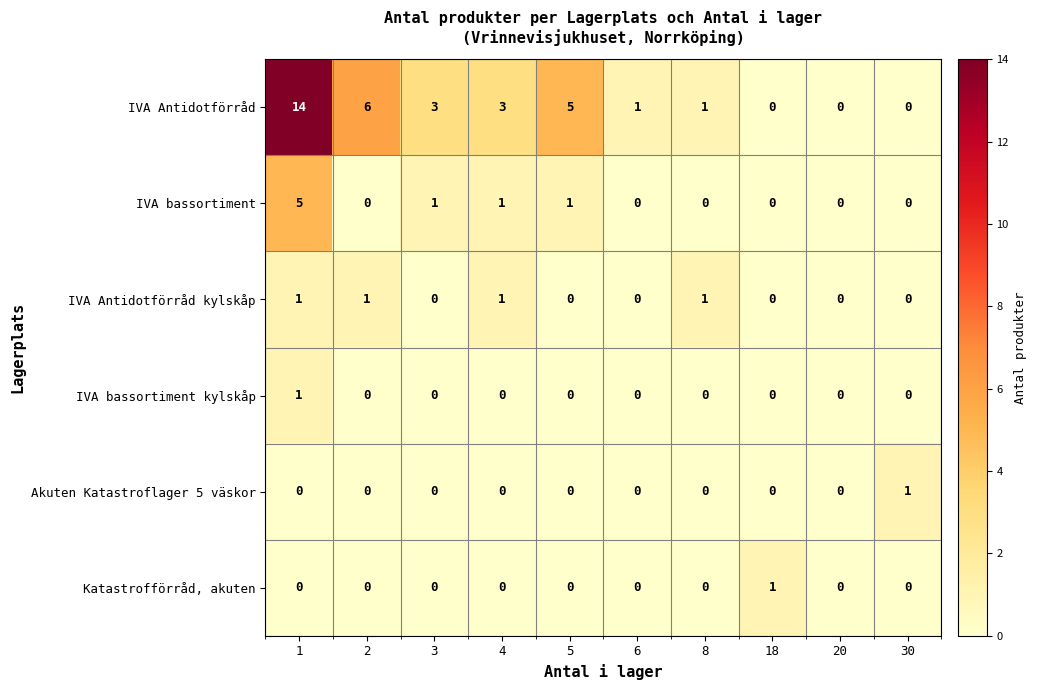

Which category has the highest value in the Akuten Katastroflager 5 väskor series?

30